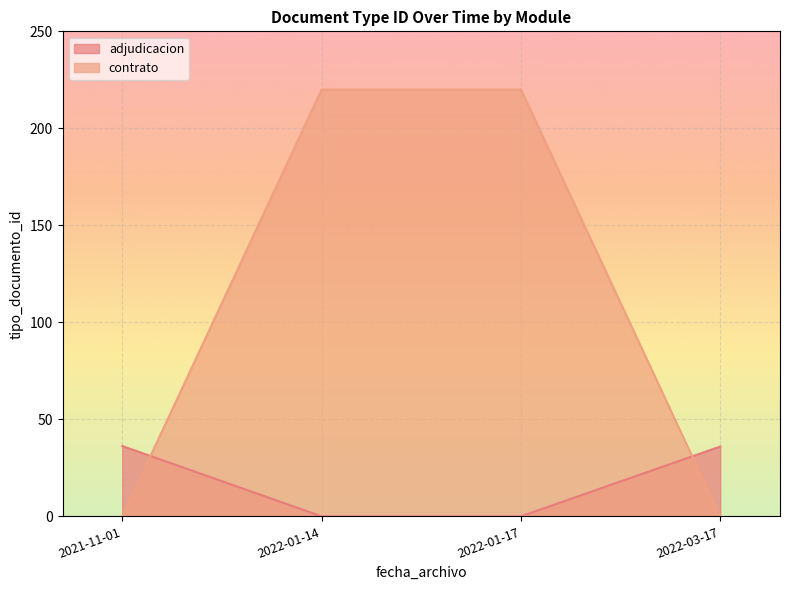

Which series has the widest spread of values?

contrato